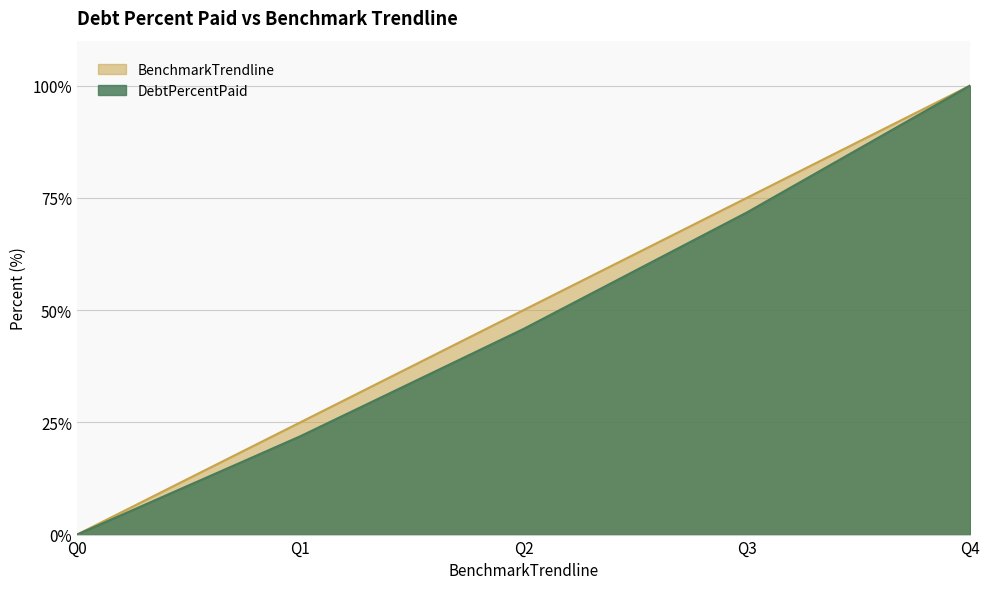

At which label does DebtPercentPaid reach its minimum?

Q0